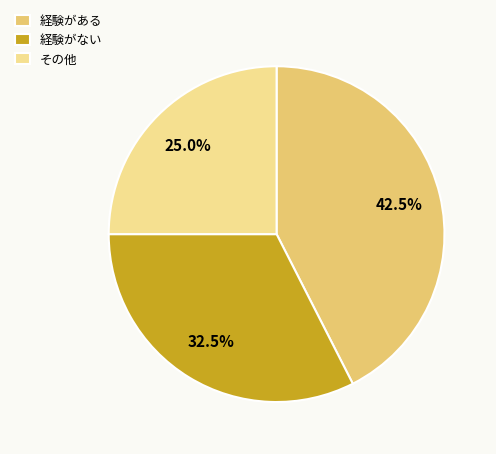

How much of the chart is everything except 経験がある?

57.5%